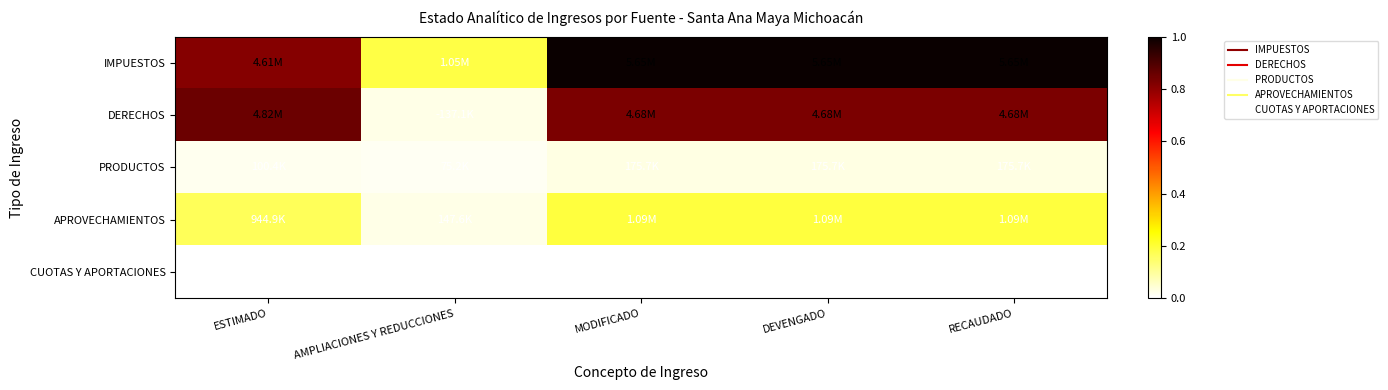

Is the value of CUOTAS Y APORTACIONES at AMPLIACIONES Y REDUCCIONES greater than the value of IMPUESTOS at MODIFICADO?

No